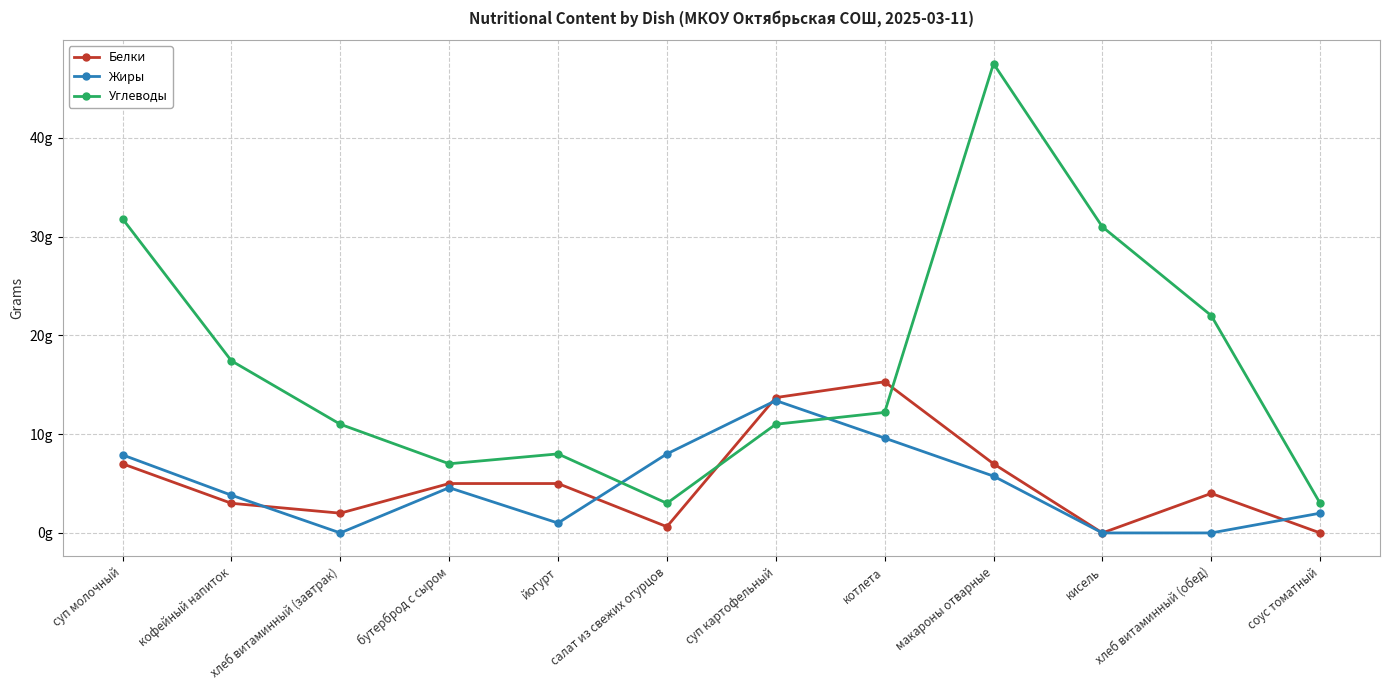

Is it true that Жиры equals 0.0 at хлеб витаминный (завтрак)?

True